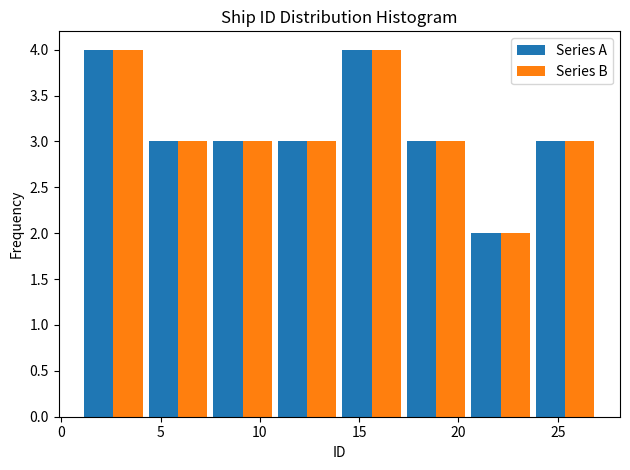

Reading left to right, transcribe this chart: for each range on the x-axis, give the height of each series' bar. Neither the bar edges nor the heights are printed on the chart, so give them approximately, as read against the axes.

1.00 to 4.25: Series A=4	Series B=4
4.25 to 7.50: Series A=3	Series B=3
7.50 to 10.75: Series A=3	Series B=3
10.75 to 14.00: Series A=3	Series B=3
14.00 to 17.25: Series A=4	Series B=4
17.25 to 20.50: Series A=3	Series B=3
20.50 to 23.75: Series A=2	Series B=2
23.75 to 27.00: Series A=3	Series B=3